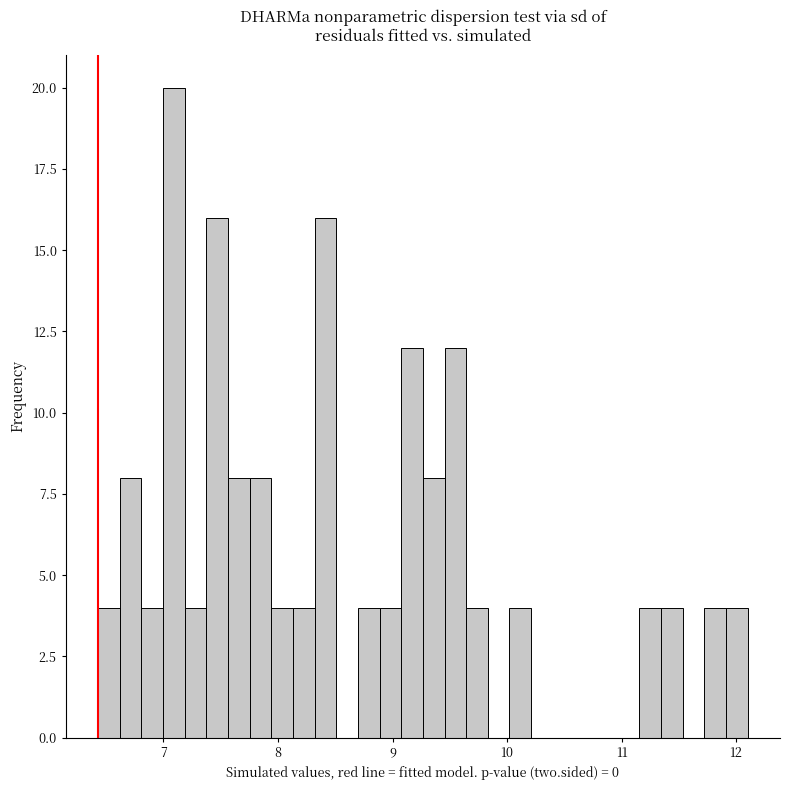

Around what value on the x-axis is the tallest bar? Give the approximate position of its centre, as read against the axis.

7.1